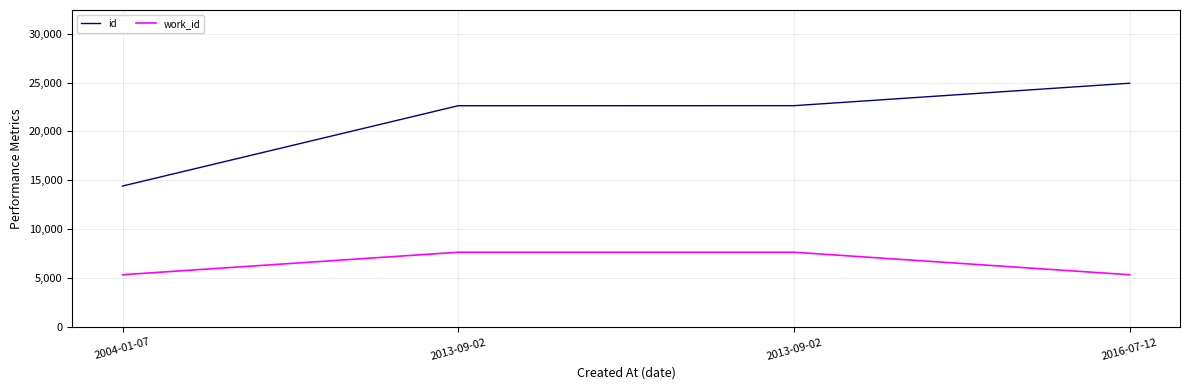

Reading left to right, extract all data points from this chart.

id: 2004-01-07=14425	2013-09-02=22628	2013-09-02=22634	2016-07-12=24927
work_id: 2004-01-07=5366	2013-09-02=7665	2013-09-02=7665	2016-07-12=5366